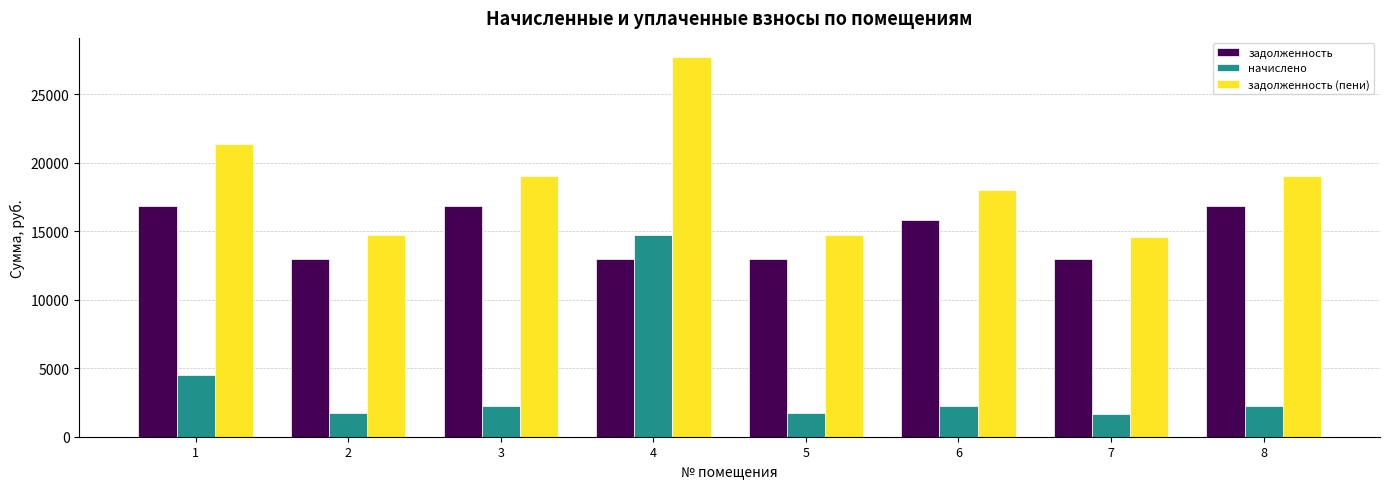

The задолженность series shows 3874.9 at 6. True or false?

False